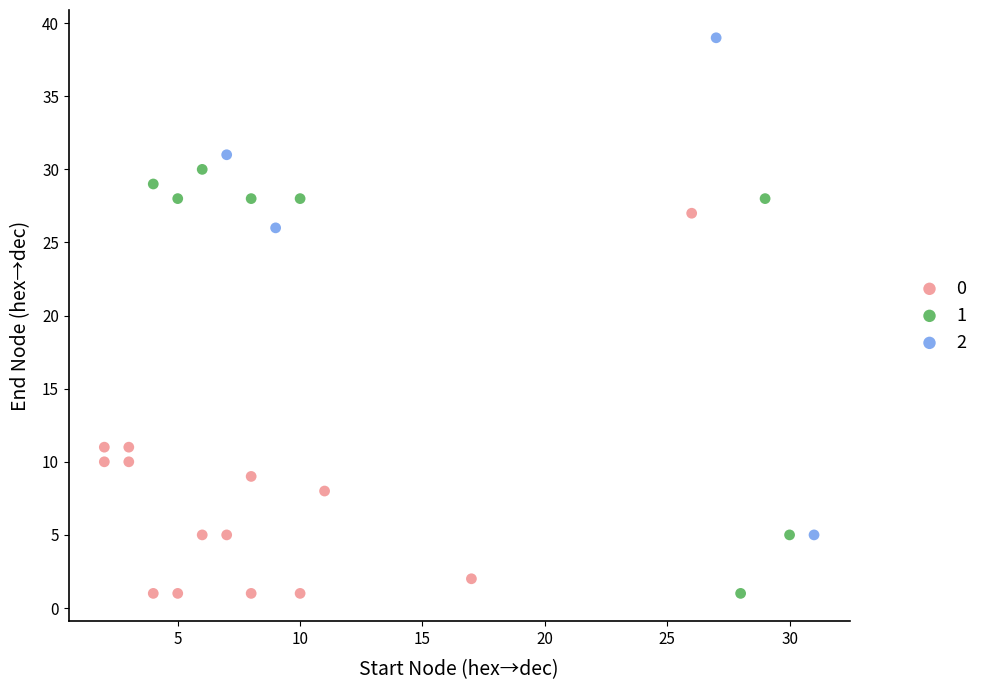

Which series has the widest spread of Y values?

2